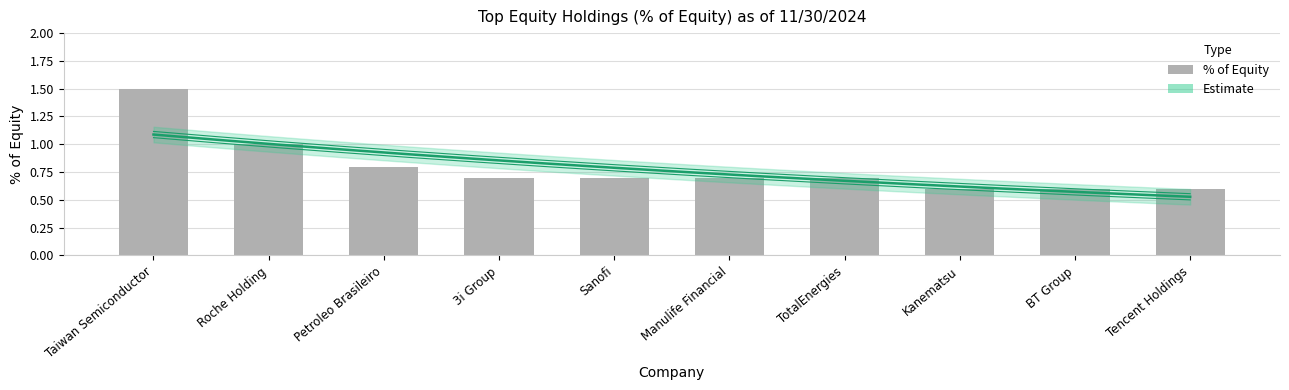

Reading left to right, transcribe all the data shown in this chart.

1.5	1.0	0.8	0.7	0.7	0.7	0.7	0.6	0.6	0.6